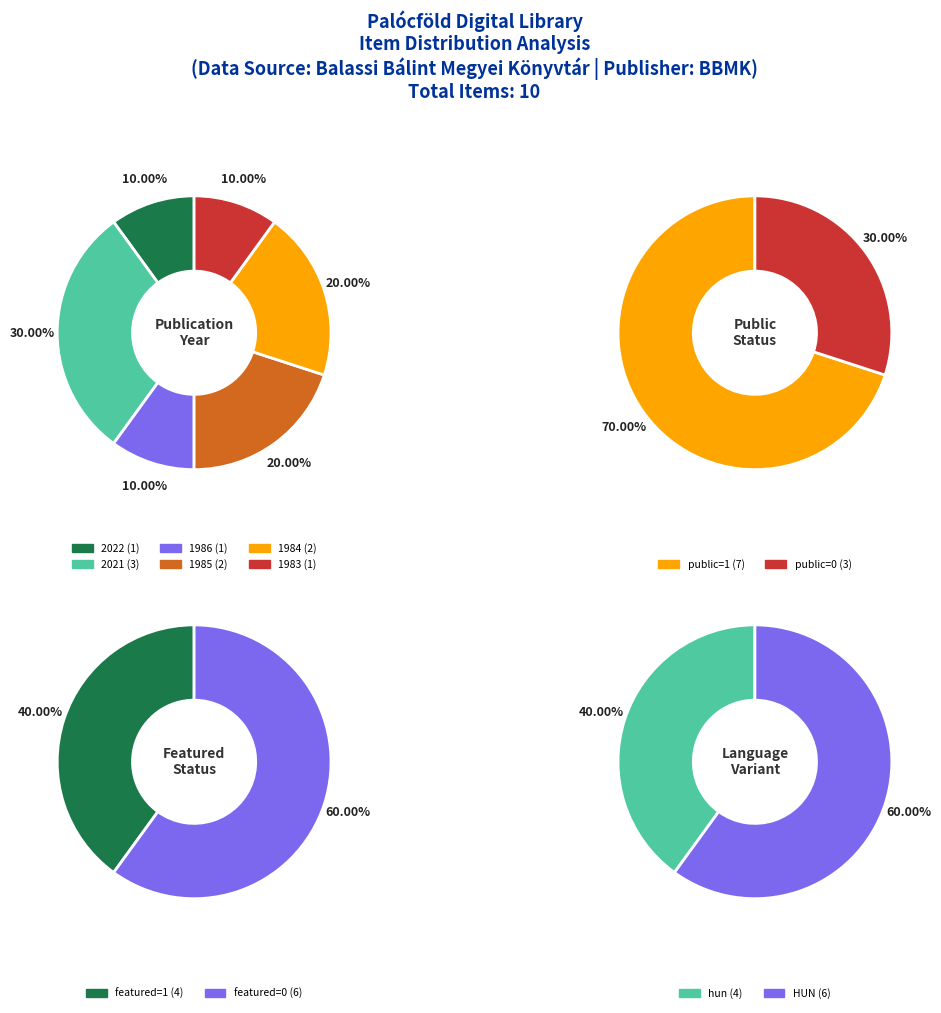

Which category has the biggest portion of the pie?

2021